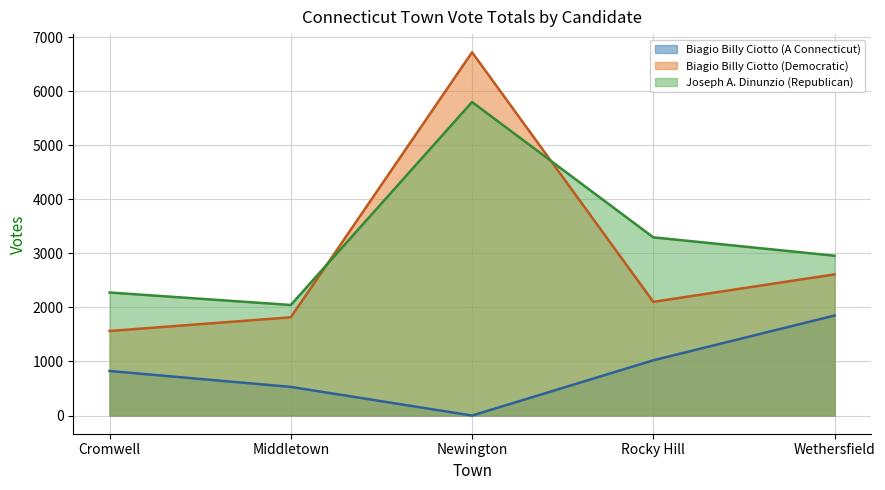

At which label does Biagio Billy Ciotto (Democratic) reach its minimum?

Cromwell